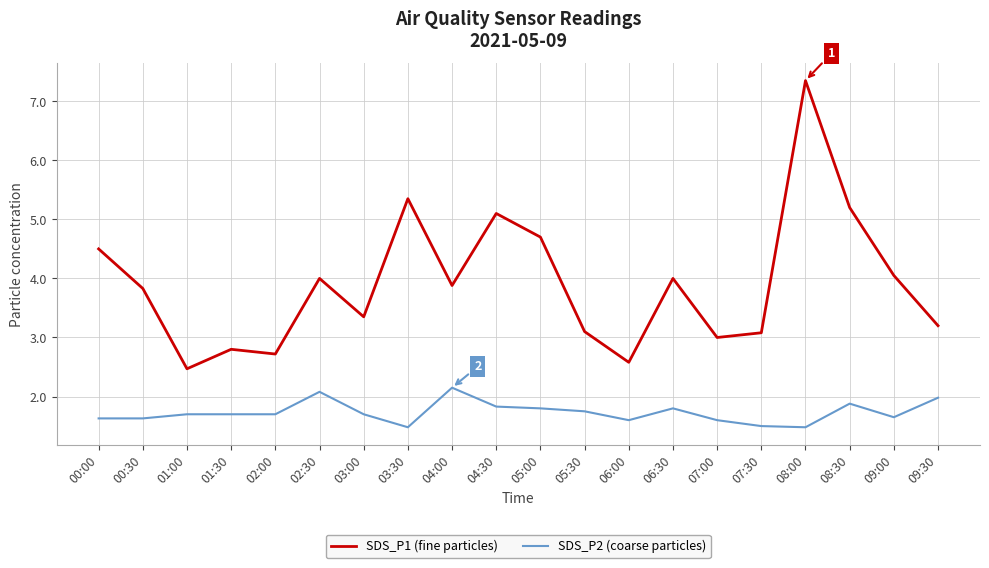

Is the value of SDS_P1 (fine particles) at 06:30 greater than the value of SDS_P2 (coarse particles) at 02:00?

Yes